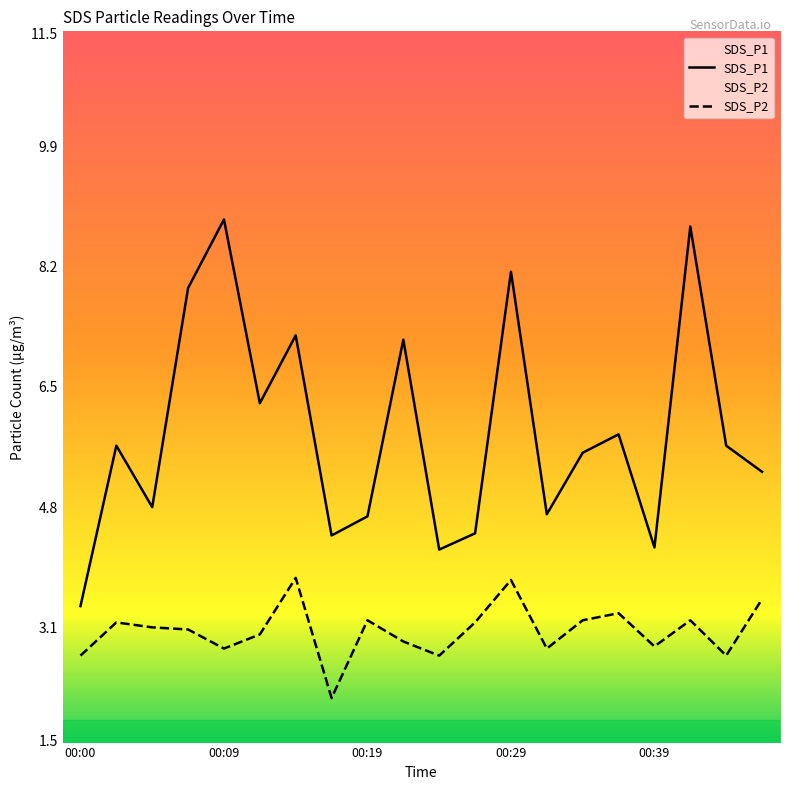

Where is SDS_P2 nearest to the value 2?

7